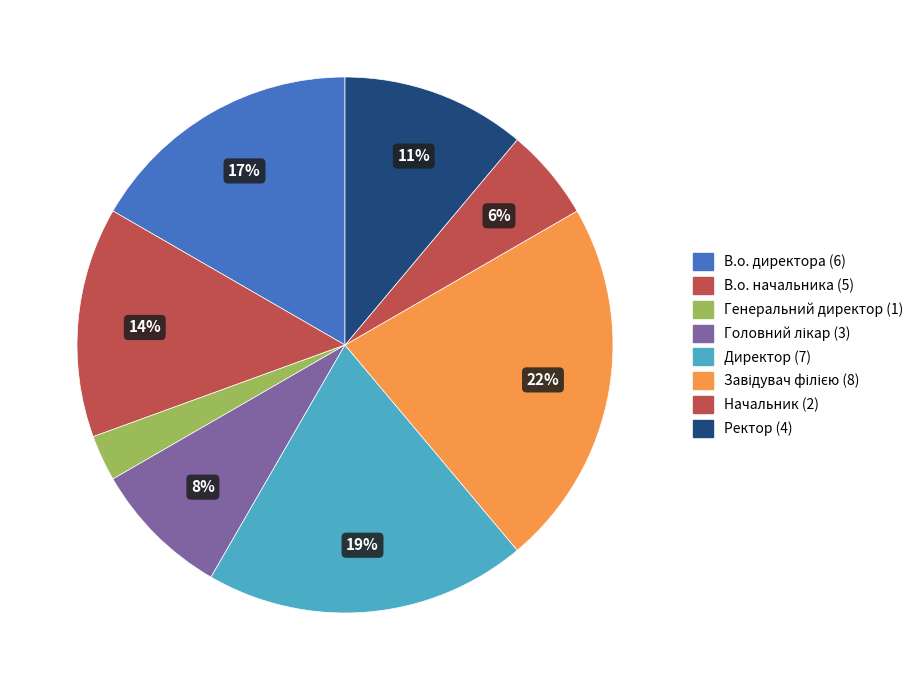

How many segments does this pie chart have?

8